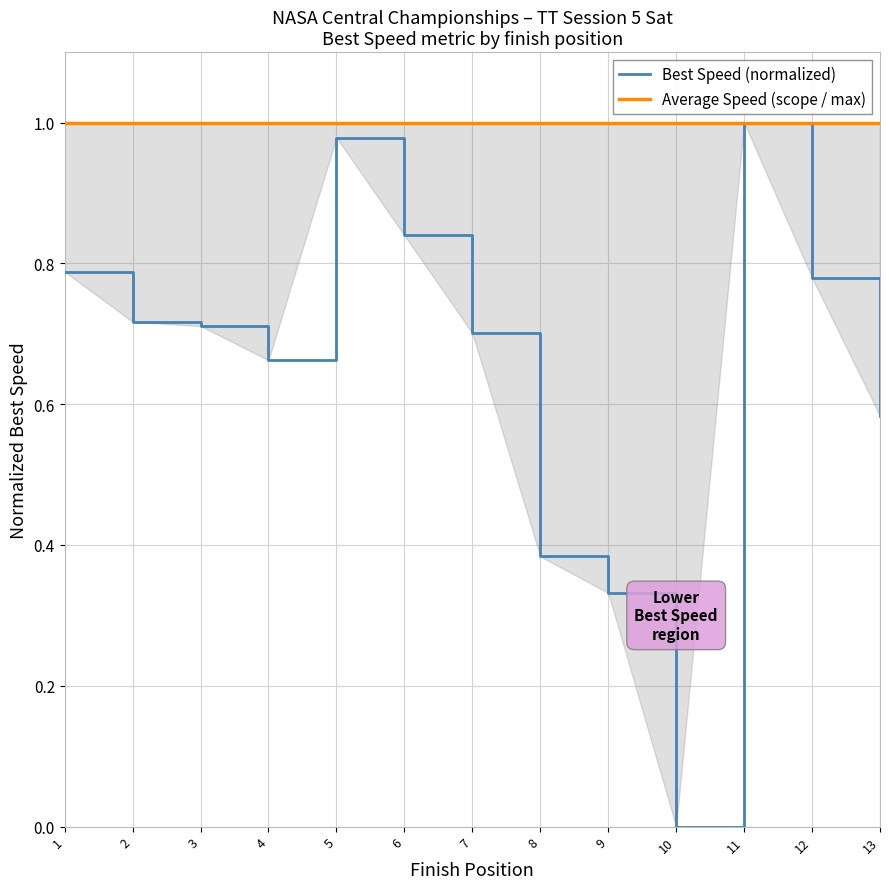

Which label corresponds to the largest value in the chart?

11